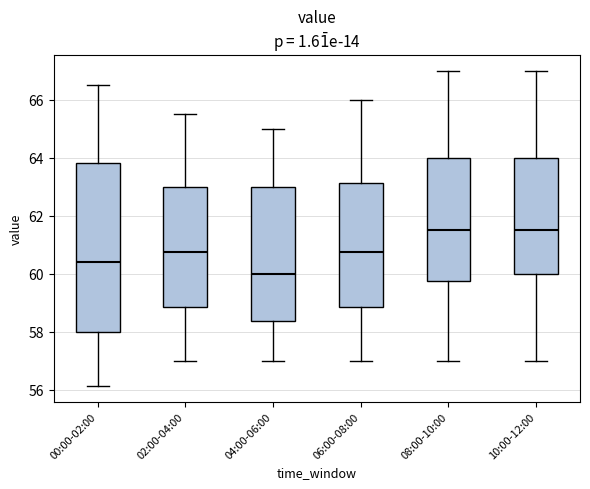

Which box has the lowest median line?

04:00-06:00